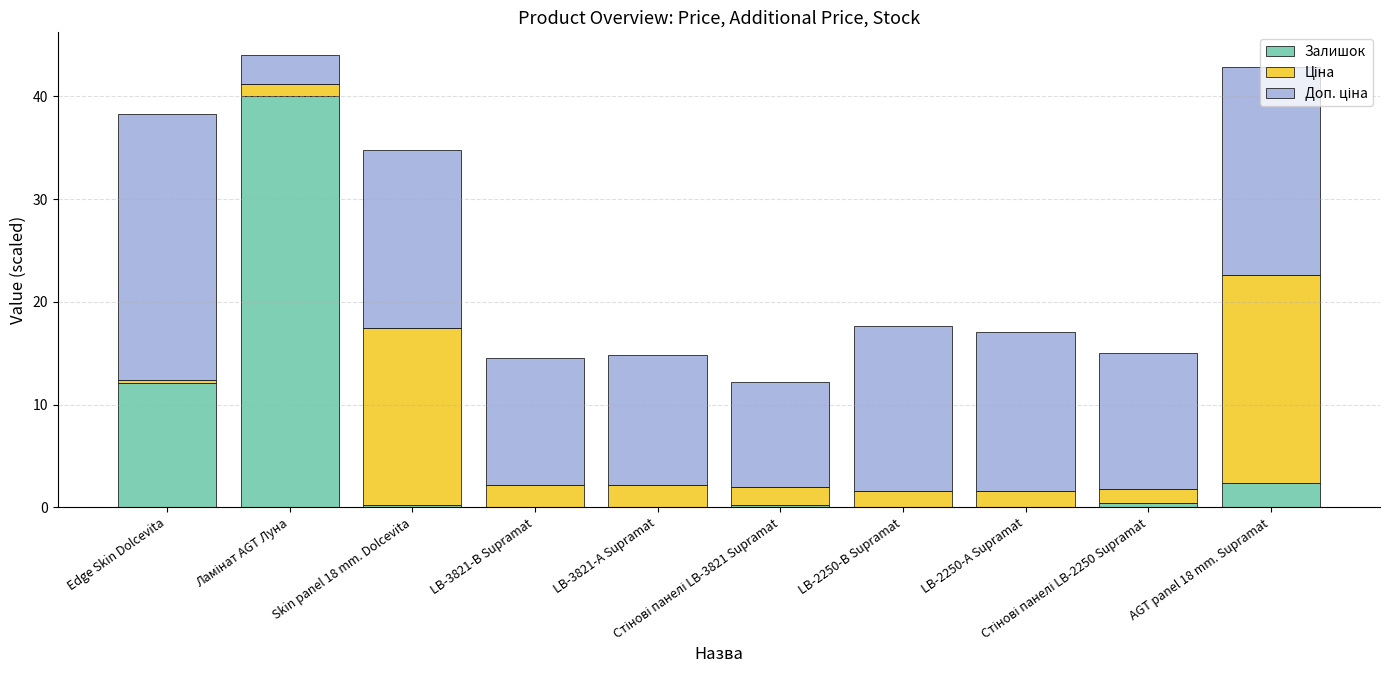

Does the chart contain stacked bars?

Yes